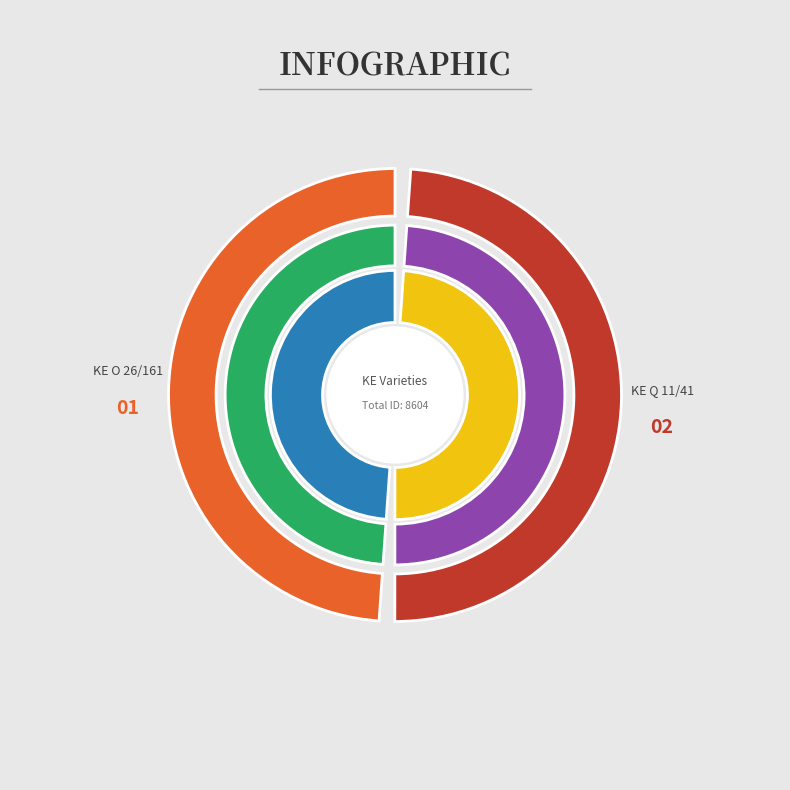

Which category has the biggest portion of the pie?

KE Q 11/41